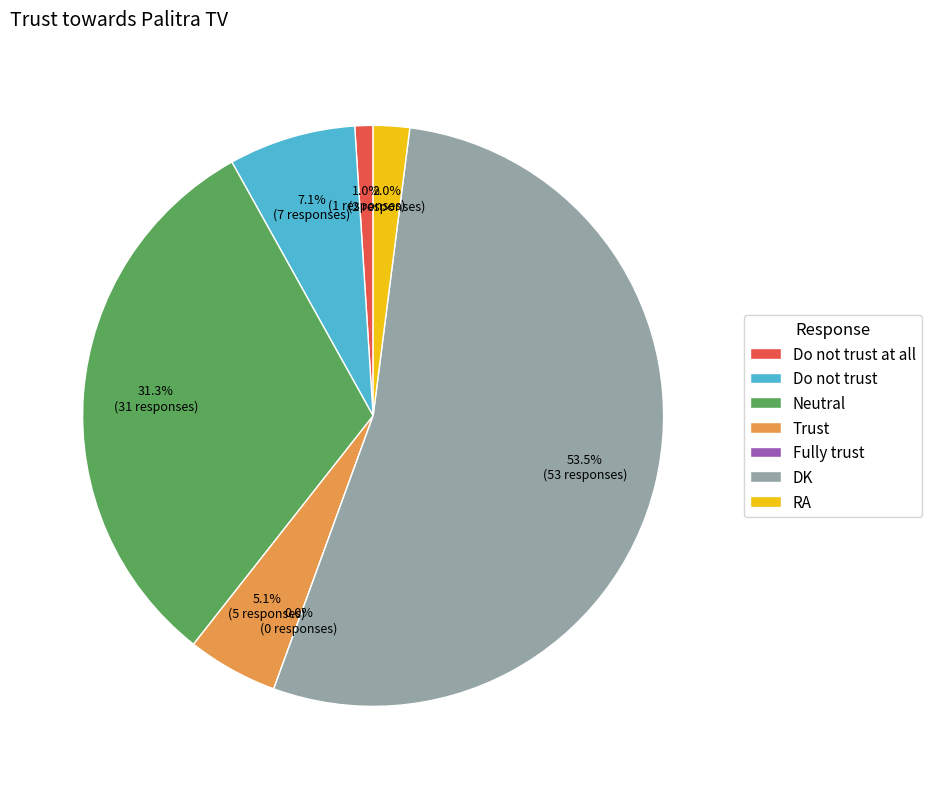

Which category has the smallest portion of the pie?

Fully trust